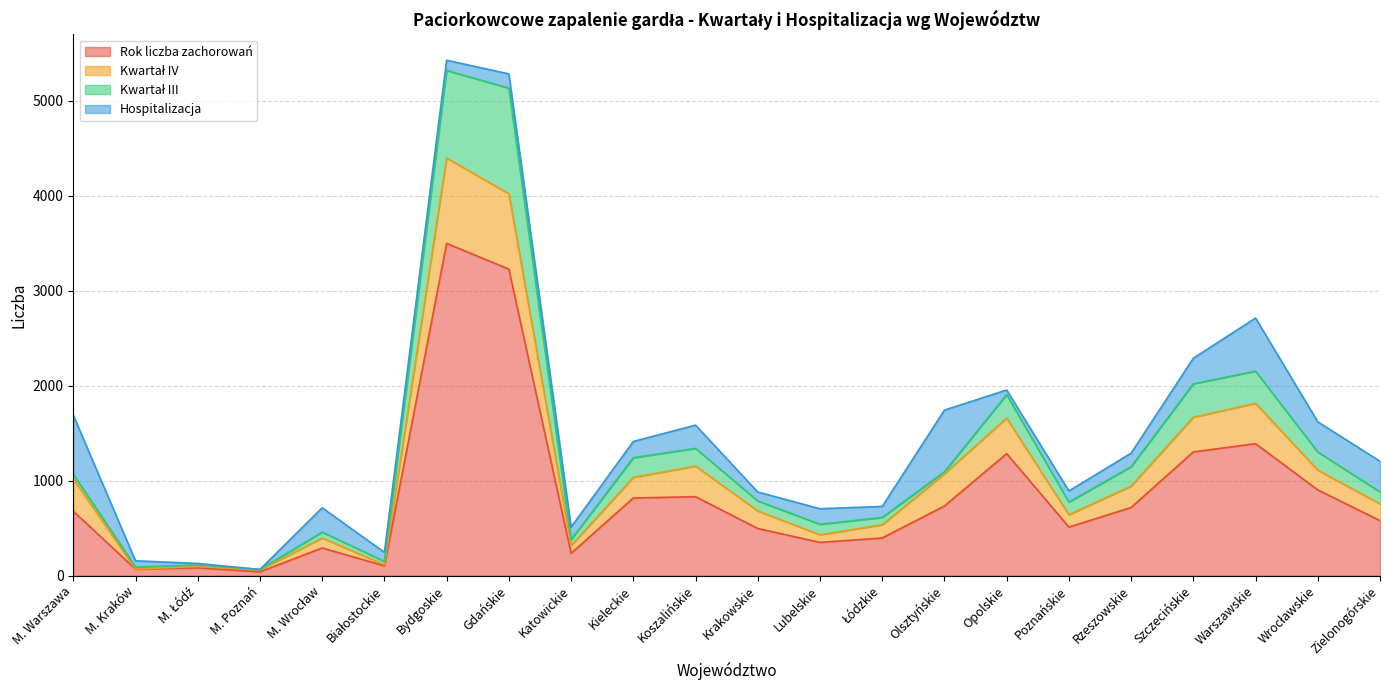

The Rok liczba zachorowań series shows 717 at Rzeszowskie. True or false?

True